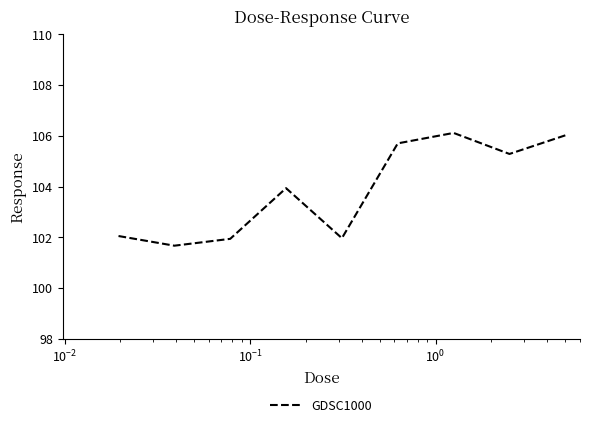

How many values exceed 103?

5